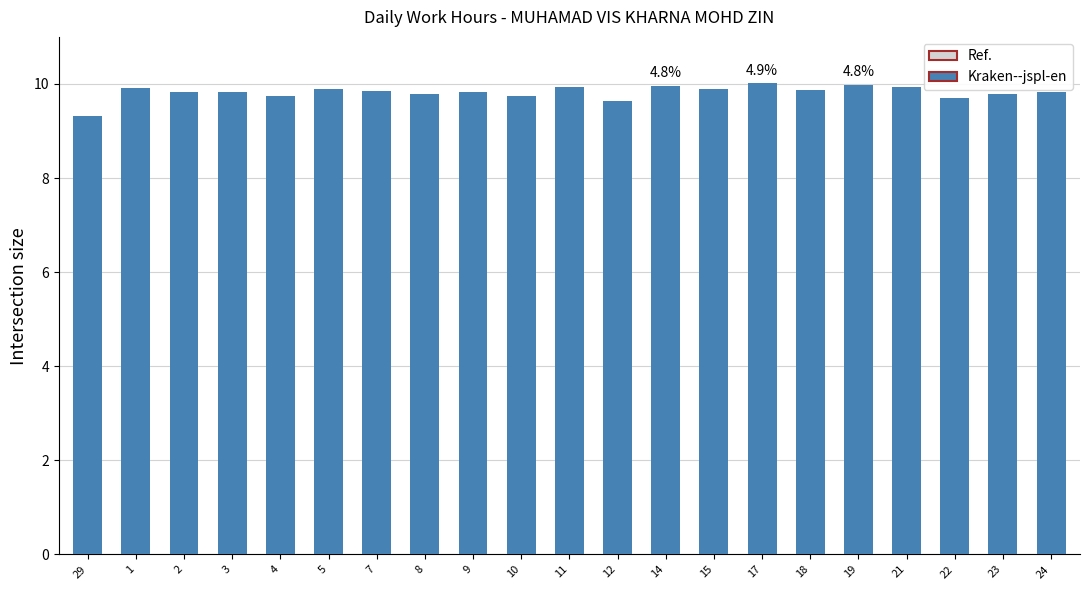

Is it true that the value at 9 is 9.8?

True